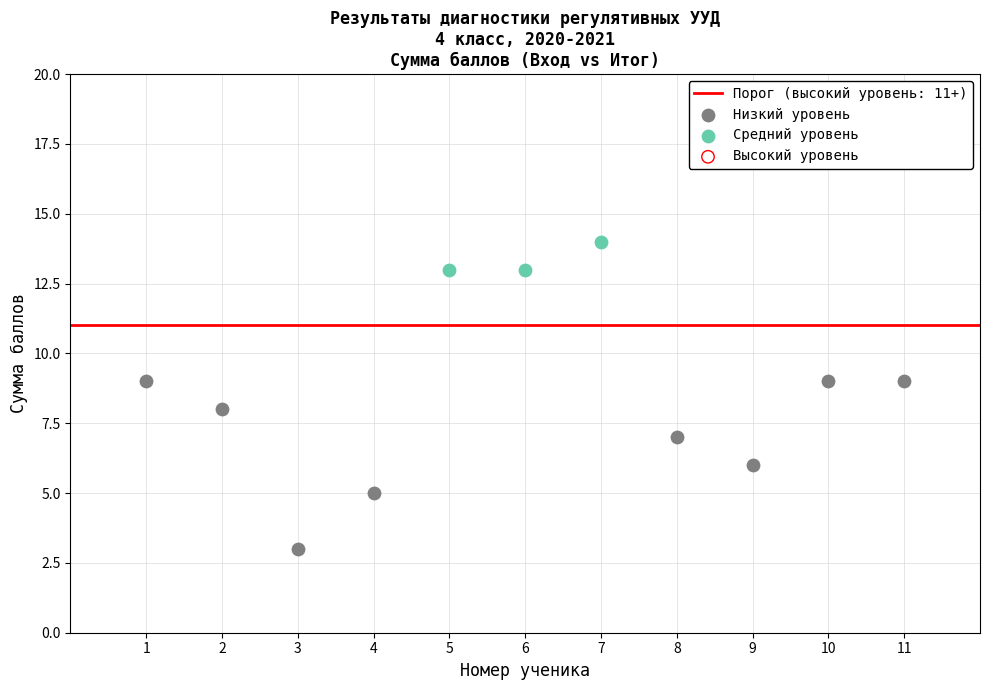

Which series reaches the minimum Y coordinate?

Низкий уровень